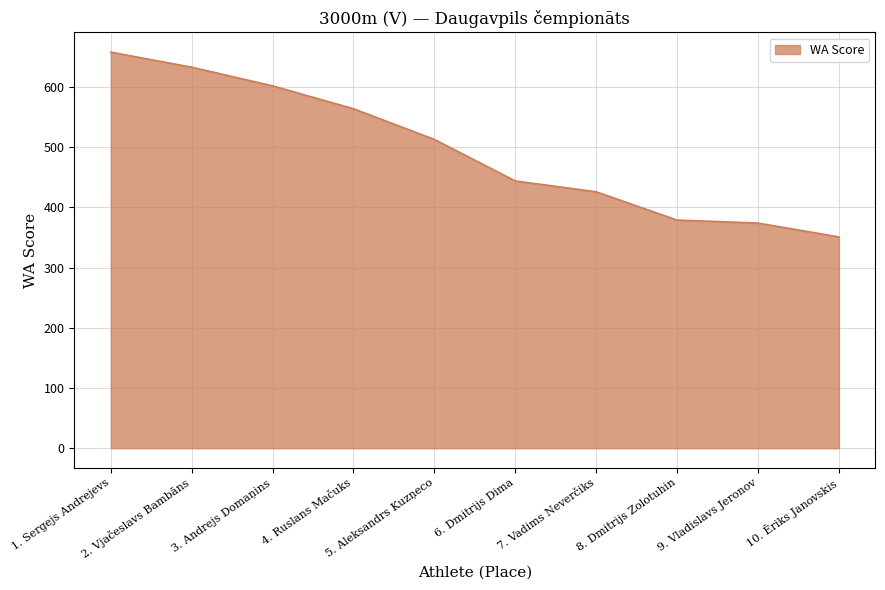

What is the minimum value shown in the chart?

351